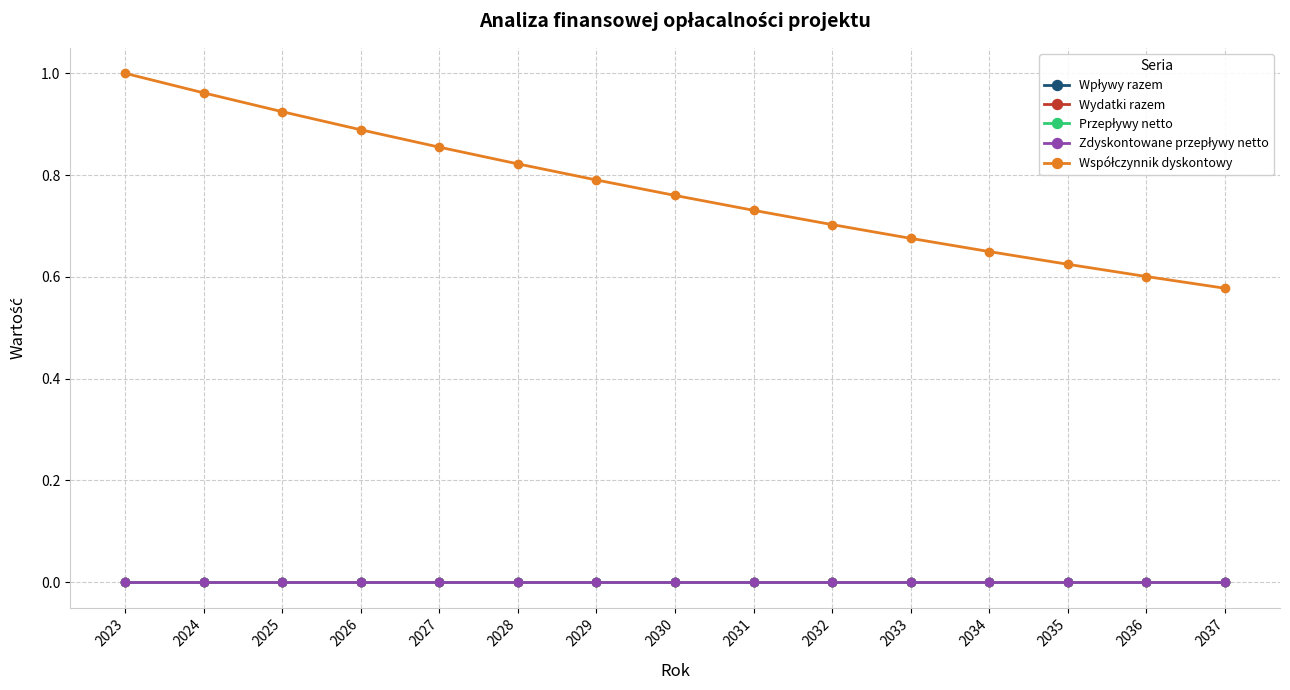

True or false: Przepływy netto has more than 0 points higher than both neighbors.

False